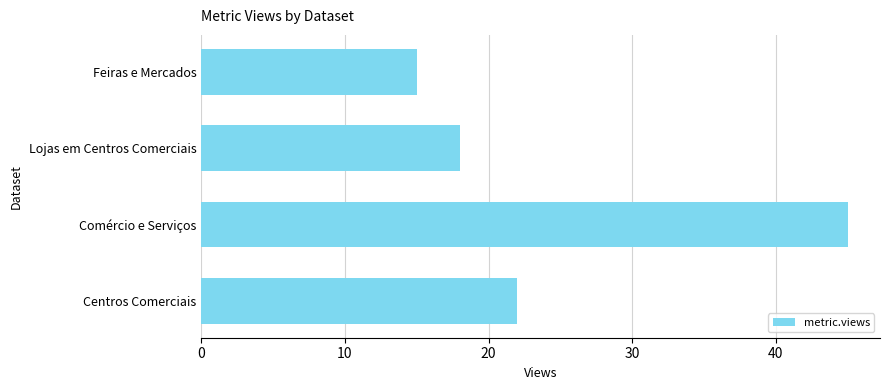

Which label corresponds to the smallest value in the chart?

Feiras e Mercados